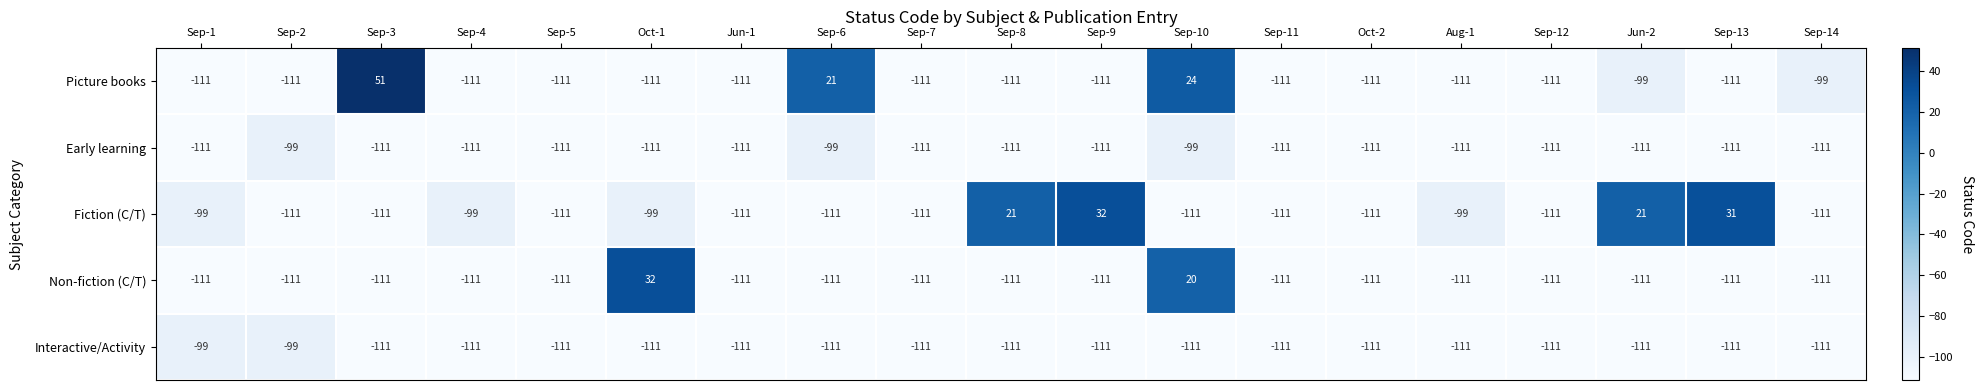

Which series has the widest spread of values?

Picture books